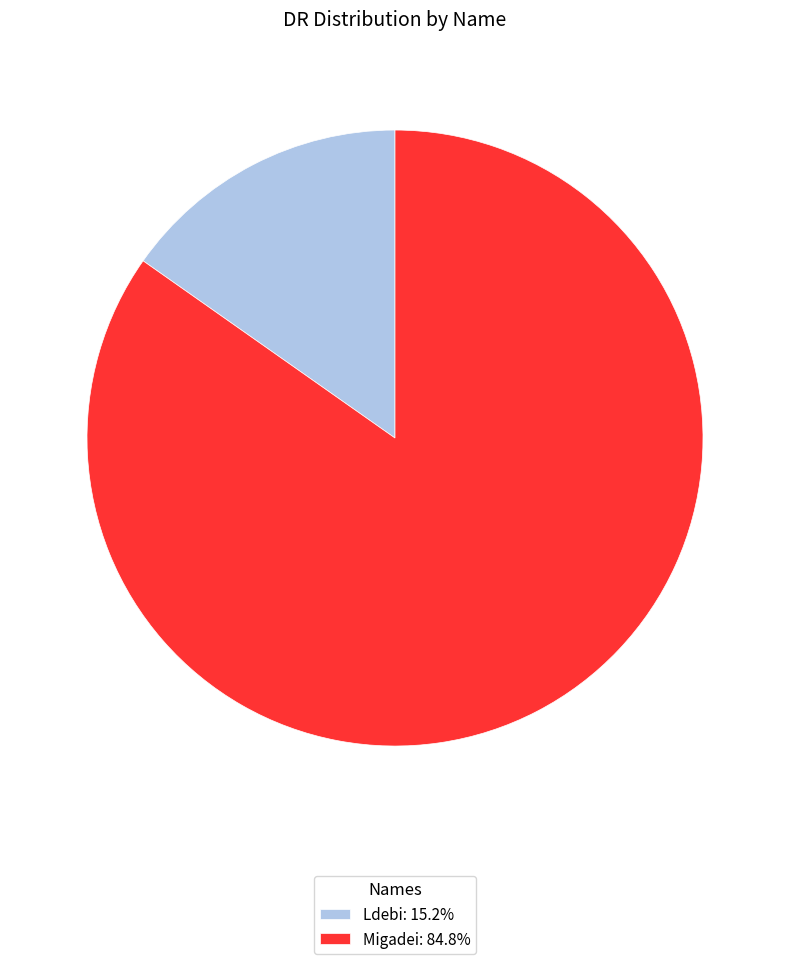

True or false: Migadei accounts for 85% of the total.

True